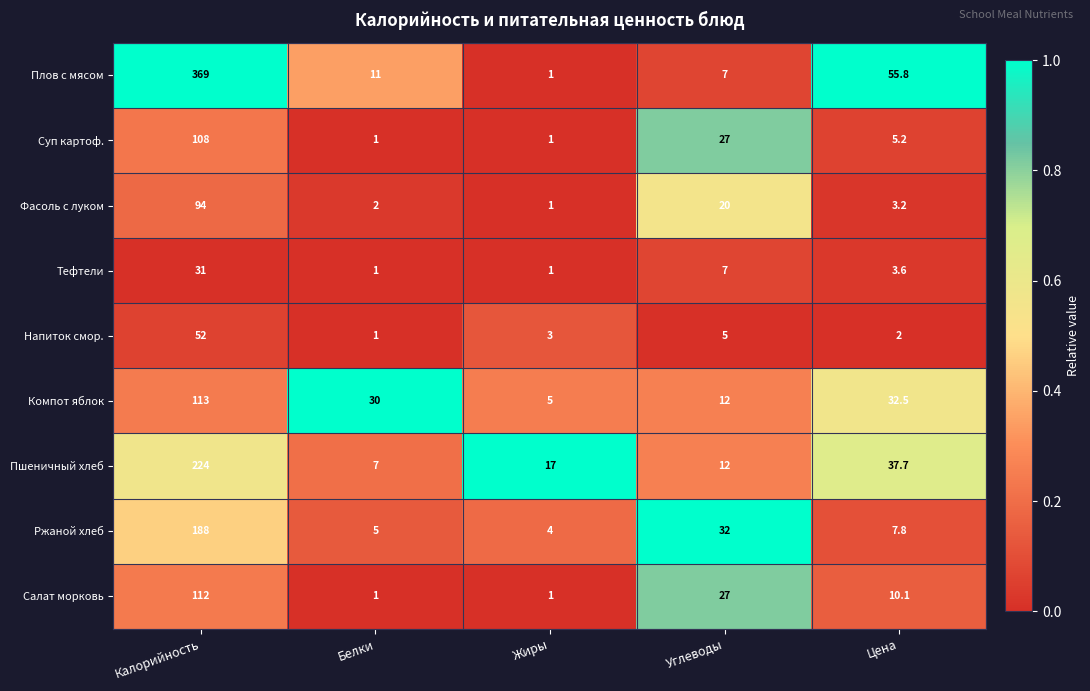

What is the difference between the maximum and second lowest values in the Ржаной хлеб series?

183.0